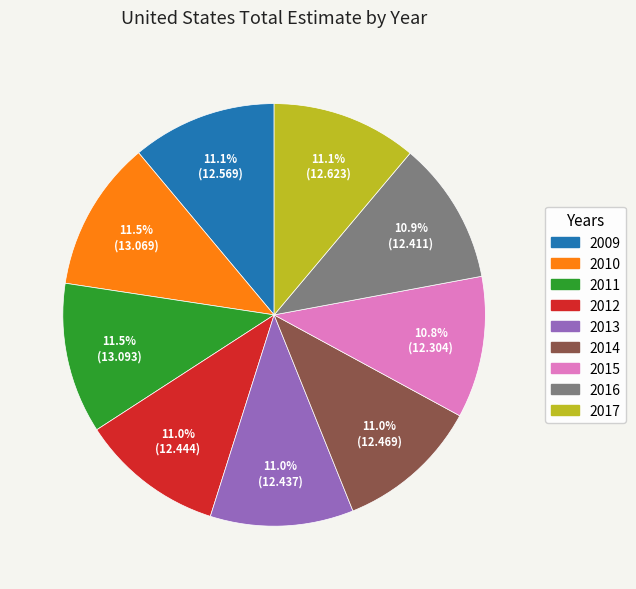

What percentage do 2009 and 2014 together represent?

22.1%